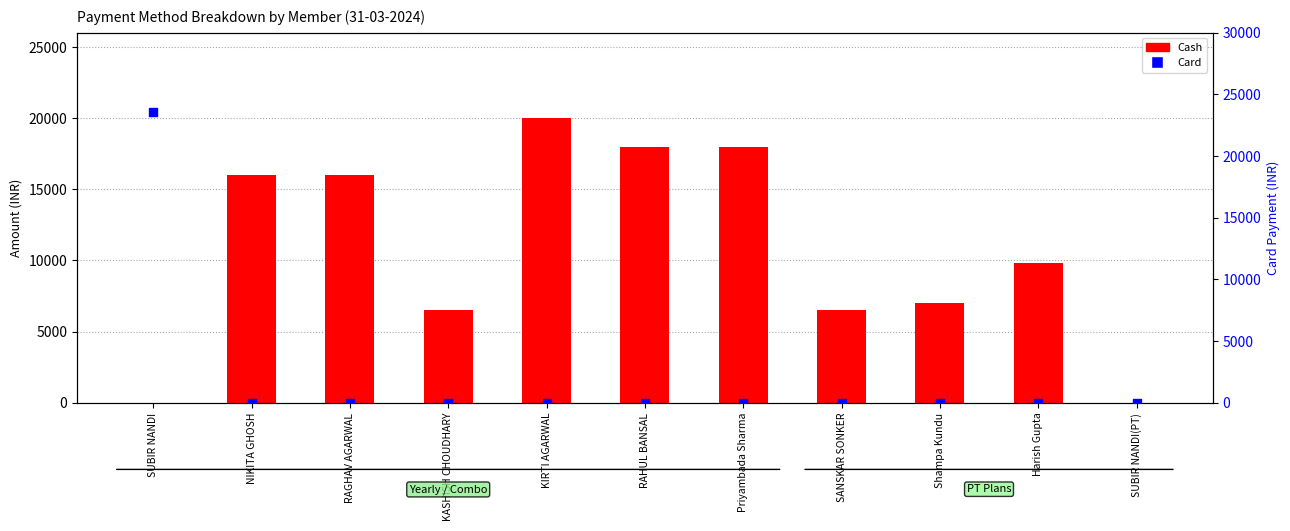

At which category is the sum across all series the highest?

SUBIR NANDI